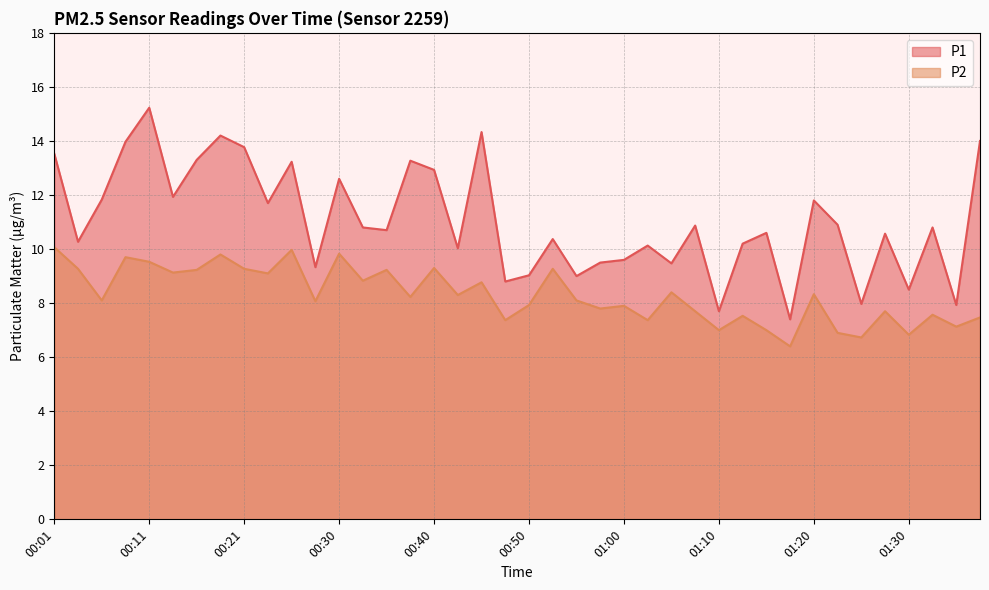

True or false: P1 and P2 cross at least once.

False